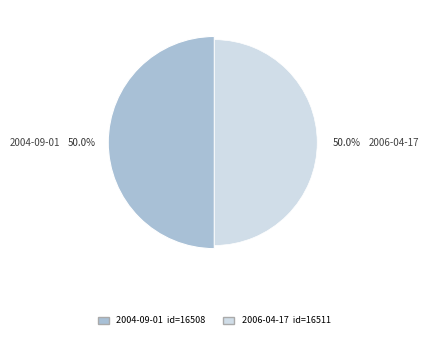

Rank the categories by value from highest to lowest.

2006-04-17, 2004-09-01